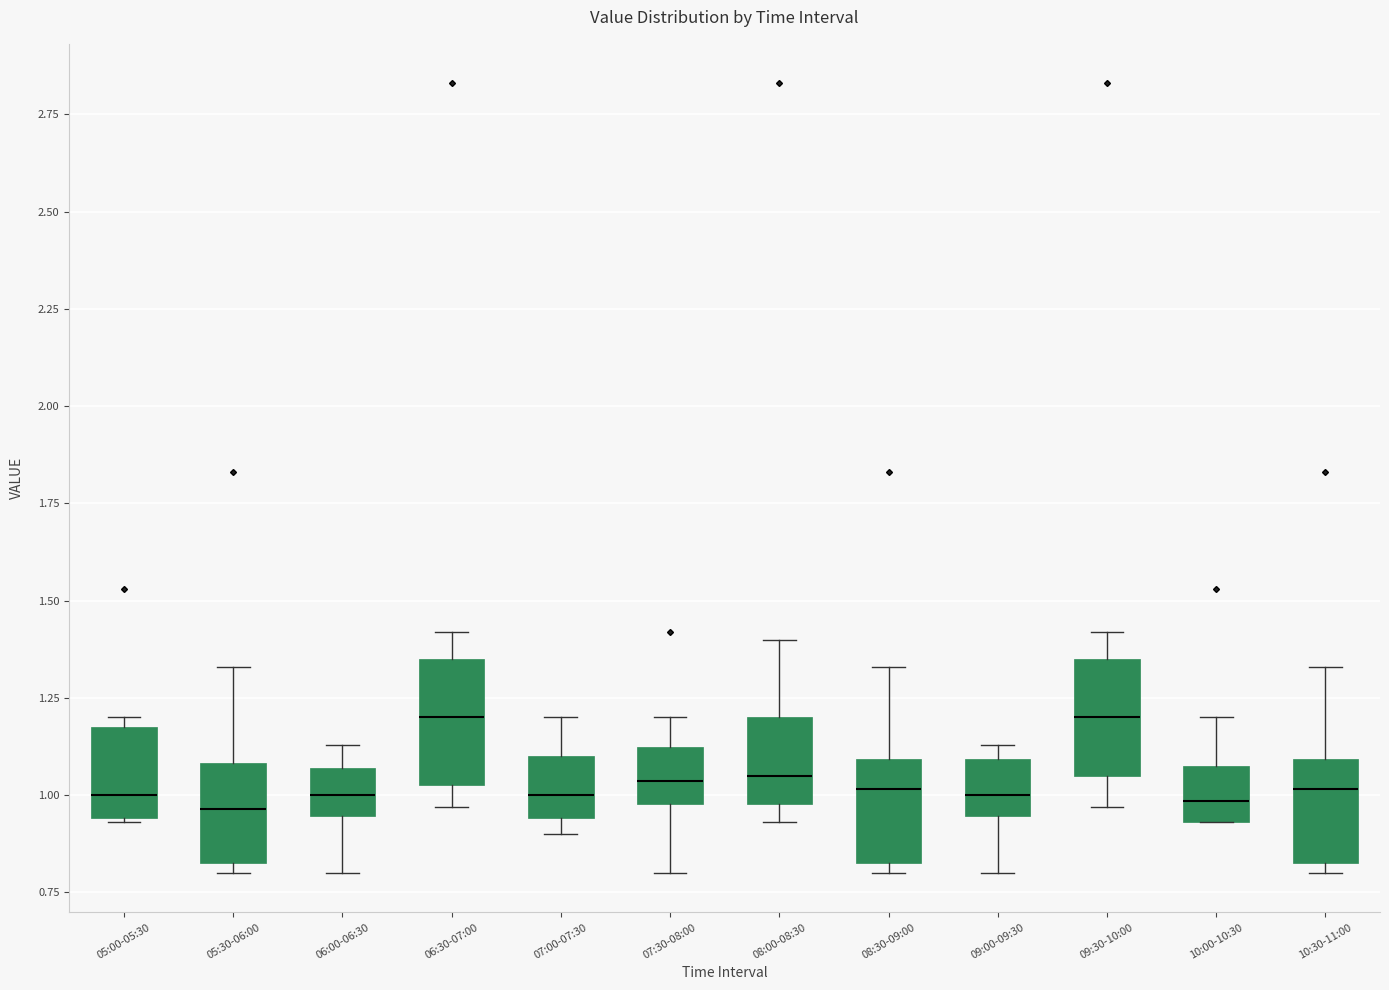

Reading left to right, transcribe this box plot: for each box, give where its median line is, the range the box spans, and where its two whiskers end, as read against the y-axis. The values are not printed on the chart, so give them approximately, as read against the axis.

05:00-05:30: median 1.00, box 0.95 to 1.20, whiskers 0.95 to 1.20 (just above the box's upper edge)
05:30-06:00: median 0.95, box 0.85 to 1.10, whiskers 0.80 to 1.35
06:00-06:30: median 1.00, box 0.95 to 1.05, whiskers 0.80 to 1.15
06:30-07:00: median 1.20, box 1.05 to 1.35, whiskers 0.95 to 1.40
07:00-07:30: median 1.00, box 0.95 to 1.10, whiskers 0.90 to 1.20
07:30-08:00: median 1.05, box 1.00 to 1.10, whiskers 0.80 to 1.20
08:00-08:30: median 1.05, box 1.00 to 1.20, whiskers 0.95 to 1.40
08:30-09:00: median 1.00, box 0.85 to 1.10, whiskers 0.80 to 1.35
09:00-09:30: median 1.00, box 0.95 to 1.10, whiskers 0.80 to 1.15
09:30-10:00: median 1.20, box 1.05 to 1.35, whiskers 0.95 to 1.40
10:00-10:30: median 1.00, box 0.95 to 1.10, whiskers 0.95 to 1.20
10:30-11:00: median 1.00, box 0.85 to 1.10, whiskers 0.80 to 1.35